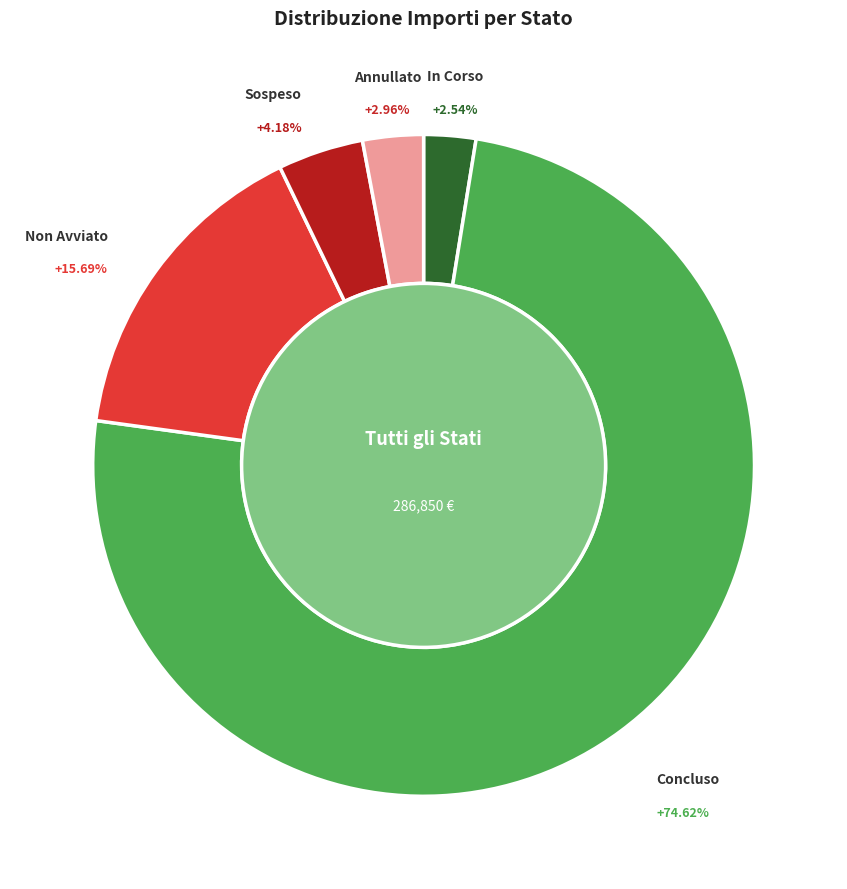

Does 28 represent more than half of the total?

No